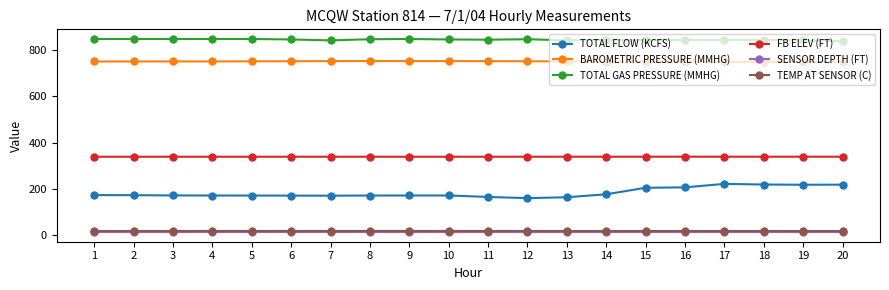

What is the difference between the TOTAL FLOW (KCFS) values at 9 and 1?

1.8